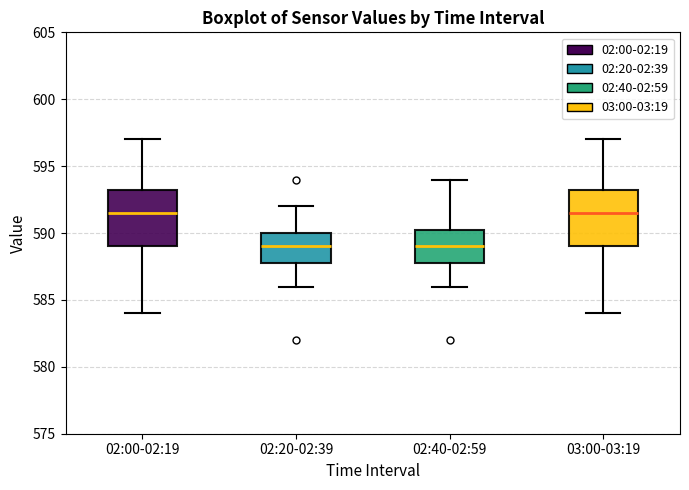

Where is the upper edge of the box for 03:00-03:19 on the y-axis? The values are not printed on the chart, so give them approximately, as read against the axis.

593.5